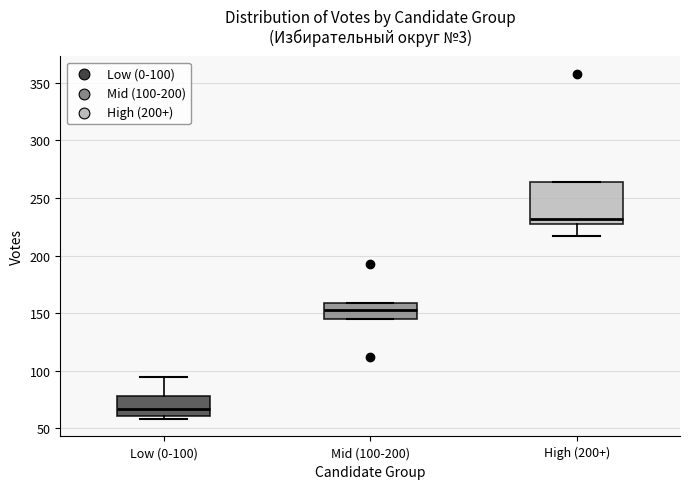

Reading left to right, read every box against the y-axis: the position of its median line, the range the box covers, and the ends of its whiskers. The values are not printed on the chart, so give them approximately, as read against the axis.

Low (0-100): median 65, box 60 to 80, whiskers 60 (just below the box's lower edge) to 95
Mid (100-200): median 155, box 145 to 160, whiskers 145 to 160
High (200+): median 230 (just above the box's lower edge), box 230 to 265, whiskers 215 to 265